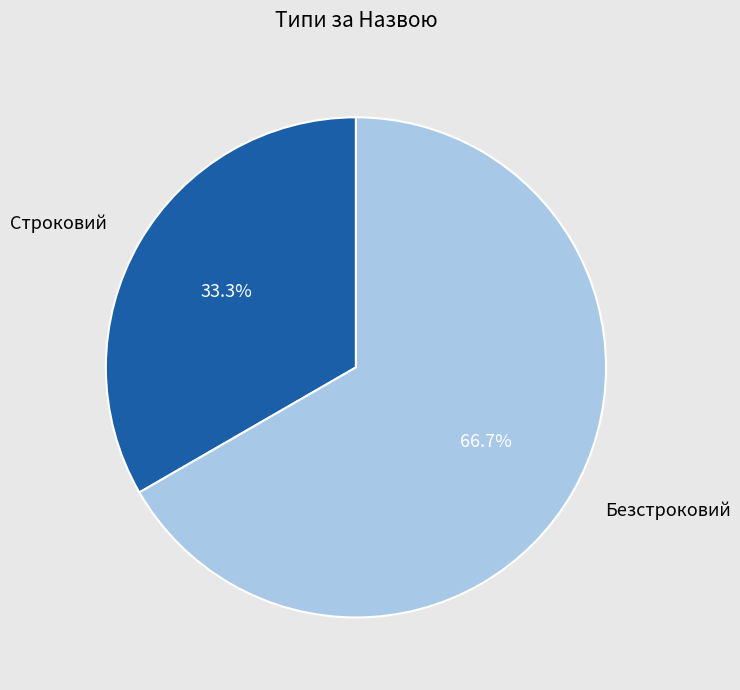

How many slices are in this pie chart?

2